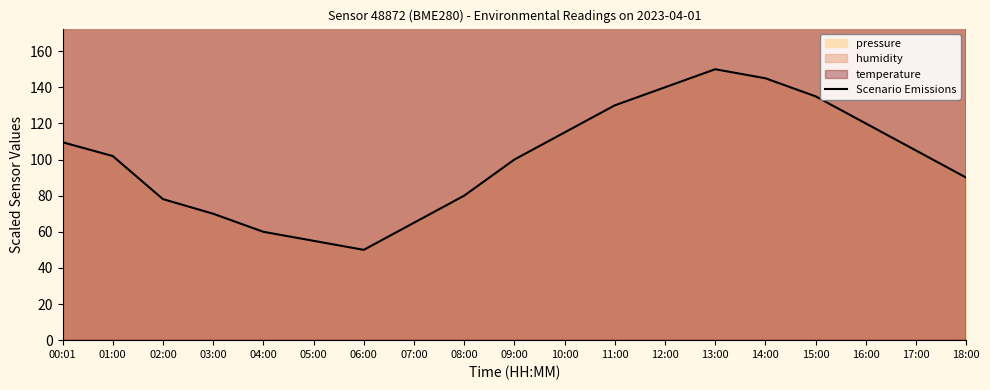

Rank the categories by value from highest to lowest.

13:00, 14:00, 12:00, 15:00, 11:00, 16:00, 10:00, 00:01, 17:00, 01:00, 09:00, 18:00, 08:00, 02:00, 03:00, 07:00, 04:00, 05:00, 06:00